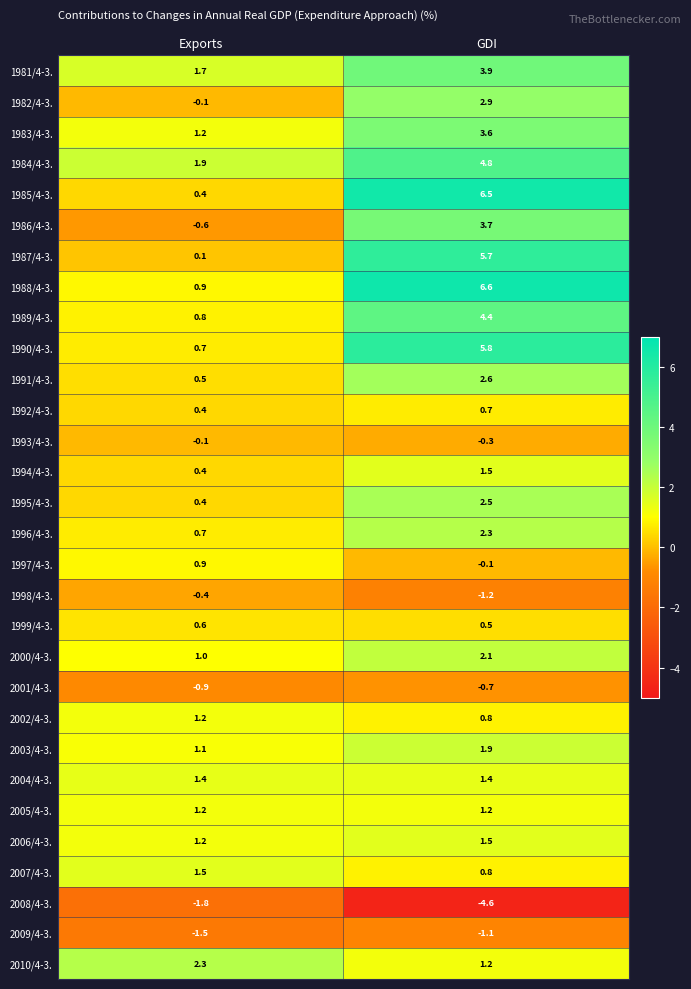

List the labels in order of 1998/4-3. value, largest first.

Exports, GDI